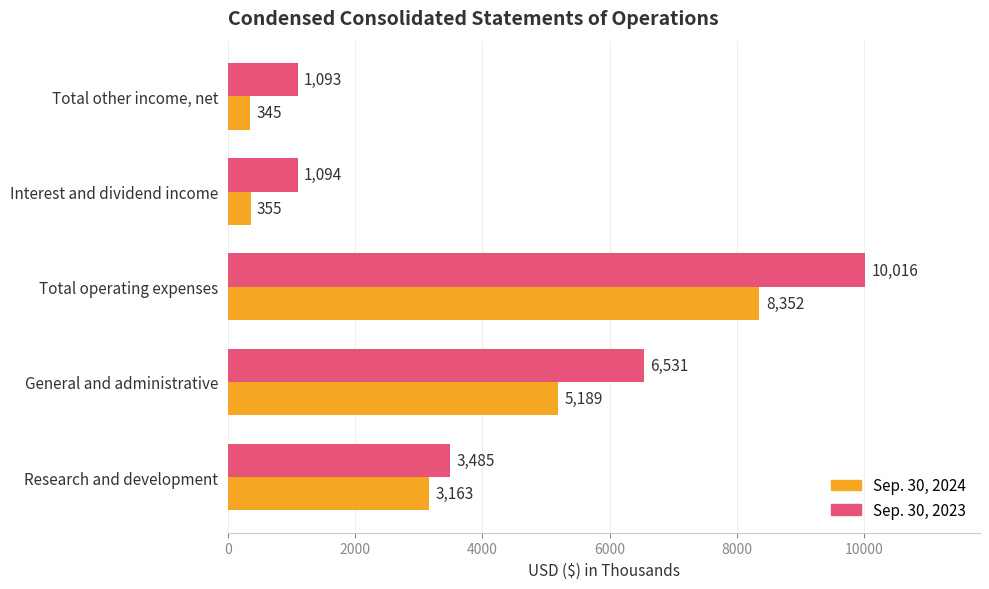

List the series in order of their peak value, highest first.

Sep. 30, 2023, Sep. 30, 2024